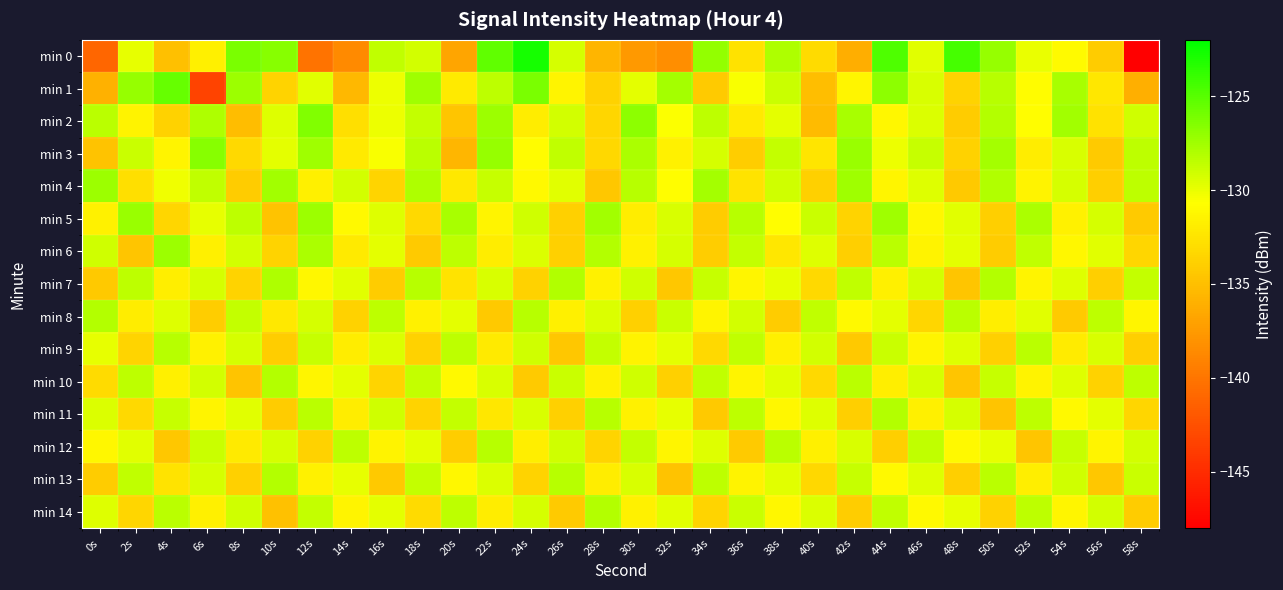

Reading left to right, transcribe all the data shown in this chart.

min 0: 0s=-141.0	2s=-129.9	4s=-134.9	6s=-131.7	8s=-126.3	10s=-126.6	12s=-140.1	14s=-138.6	16s=-128.5	18s=-129.2	20s=-136.7	22s=-125.3	24s=-122.8	26s=-129.3	28s=-135.6	30s=-137.6	32s=-138.3	34s=-127.0	36s=-132.6	38s=-127.9	40s=-133.1	42s=-136.2	44s=-124.7	46s=-129.7	48s=-124.4	50s=-127.1	52s=-130.0	54s=-131.0	56s=-134.2	58s=-148.1
min 1: 0s=-135.9	2s=-127.1	4s=-125.5	6s=-143.4	8s=-127.3	10s=-133.6	12s=-129.6	14s=-135.5	16s=-130.0	18s=-127.4	20s=-132.1	22s=-128.5	24s=-126.2	26s=-131.4	28s=-133.7	30s=-129.8	32s=-127.6	34s=-134.2	36s=-130.5	38s=-128.9	40s=-135.1	42s=-131.3	44s=-126.8	46s=-129.4	48s=-133.6	50s=-128.2	52s=-130.9	54s=-127.7	56s=-132.3	58s=-136.1
min 2: 0s=-128.3	2s=-131.5	4s=-133.7	6s=-127.9	8s=-135.2	10s=-129.6	12s=-126.4	14s=-132.8	16s=-130.1	18s=-128.7	20s=-134.5	22s=-127.3	24s=-131.9	26s=-129.2	28s=-133.4	30s=-126.8	32s=-130.6	34s=-128.4	36s=-132.1	38s=-129.8	40s=-135.3	42s=-127.7	44s=-131.2	46s=-129.5	48s=-134.1	50s=-128.1	52s=-130.8	54s=-127.5	56s=-132.6	58s=-129.1
min 3: 0s=-134.7	2s=-128.9	4s=-131.4	6s=-126.6	8s=-133.2	10s=-129.8	12s=-127.4	14s=-132.1	16s=-130.5	18s=-128.3	20s=-135.6	22s=-127.1	24s=-130.9	26s=-128.6	28s=-133.3	30s=-127.8	32s=-131.6	34s=-129.3	36s=-134.0	38s=-128.7	40s=-132.4	42s=-127.2	44s=-130.1	46s=-128.8	48s=-133.7	50s=-127.6	52s=-131.9	54s=-129.4	56s=-134.2	58s=-128.5
min 4: 0s=-127.3	2s=-132.8	4s=-130.2	6s=-128.6	8s=-134.1	10s=-127.5	12s=-131.7	14s=-129.2	16s=-133.5	18s=-127.9	20s=-132.2	22s=-128.8	24s=-131.1	26s=-129.7	28s=-134.4	30s=-128.2	32s=-130.8	34s=-127.6	36s=-132.5	38s=-129.1	40s=-133.8	42s=-127.4	44s=-131.3	46s=-129.6	48s=-134.3	50s=-128.0	52s=-131.5	54s=-129.3	56s=-133.9	58s=-128.4
min 5: 0s=-131.6	2s=-127.2	4s=-133.4	6s=-129.9	8s=-128.5	10s=-134.7	12s=-127.3	14s=-131.1	16s=-129.6	18s=-133.2	20s=-127.7	22s=-131.4	24s=-129.1	26s=-133.8	28s=-127.5	30s=-131.9	32s=-129.4	34s=-134.1	36s=-128.2	38s=-130.8	40s=-128.9	42s=-133.6	44s=-127.4	46s=-131.2	48s=-129.7	50s=-133.9	52s=-127.8	54s=-131.6	56s=-129.3	58s=-134.2
min 6: 0s=-129.1	2s=-134.5	4s=-127.3	6s=-131.7	8s=-129.2	10s=-133.6	12s=-127.8	14s=-132.1	16s=-129.8	18s=-134.2	20s=-128.4	22s=-131.9	24s=-129.5	26s=-133.8	28s=-128.1	30s=-131.6	32s=-129.3	34s=-134.0	36s=-128.7	38s=-132.3	40s=-129.6	42s=-133.9	44s=-128.3	46s=-131.5	48s=-129.8	50s=-134.1	52s=-128.6	54s=-131.2	56s=-129.7	58s=-133.4
min 7: 0s=-134.3	2s=-128.5	4s=-131.8	6s=-129.3	8s=-133.6	10s=-127.9	12s=-131.2	14s=-129.7	16s=-134.1	18s=-128.2	20s=-132.5	22s=-129.4	24s=-133.7	26s=-128.0	28s=-131.6	30s=-129.1	32s=-134.4	34s=-128.8	36s=-131.3	38s=-129.9	40s=-133.2	42s=-128.6	44s=-131.7	46s=-129.2	48s=-134.5	50s=-128.1	52s=-131.4	54s=-129.6	56s=-133.9	58s=-128.7
min 8: 0s=-128.1	2s=-131.9	4s=-129.6	6s=-134.0	8s=-128.7	10s=-132.2	12s=-129.3	14s=-133.7	16s=-128.4	18s=-131.6	20s=-129.8	22s=-134.3	24s=-128.2	26s=-131.7	28s=-129.5	30s=-133.8	32s=-128.9	34s=-131.4	36s=-129.2	38s=-134.1	40s=-128.6	42s=-131.1	44s=-129.8	46s=-133.4	48s=-128.3	50s=-131.8	52s=-129.7	54s=-134.2	56s=-128.5	58s=-131.3
min 9: 0s=-129.9	2s=-133.5	4s=-128.2	6s=-131.6	8s=-129.3	10s=-134.0	12s=-128.8	14s=-131.9	16s=-129.5	18s=-133.7	20s=-128.4	22s=-132.1	24s=-129.1	26s=-134.4	28s=-128.7	30s=-131.5	32s=-129.8	34s=-133.2	36s=-128.6	38s=-131.7	40s=-129.2	42s=-134.3	44s=-128.9	46s=-131.4	48s=-129.6	50s=-133.8	52s=-128.3	54s=-132.0	56s=-129.4	58s=-133.9
min 10: 0s=-133.1	2s=-128.4	4s=-131.7	6s=-129.2	8s=-134.6	10s=-128.1	12s=-131.3	14s=-129.8	16s=-133.5	18s=-128.7	20s=-131.1	22s=-129.4	24s=-134.2	26s=-128.9	28s=-131.6	30s=-129.1	32s=-133.8	34s=-128.6	36s=-131.4	38s=-129.7	40s=-133.2	42s=-128.3	44s=-131.8	46s=-129.3	48s=-134.5	50s=-128.8	52s=-131.5	54s=-129.6	56s=-133.7	58s=-128.5
min 11: 0s=-129.5	2s=-133.2	4s=-128.8	6s=-131.4	8s=-129.7	10s=-134.1	12s=-128.3	14s=-131.9	16s=-129.1	18s=-133.6	20s=-128.7	22s=-132.3	24s=-129.4	26s=-133.8	28s=-128.2	30s=-131.6	32s=-129.9	34s=-134.3	36s=-128.5	38s=-131.2	40s=-129.6	42s=-133.9	44s=-128.1	46s=-131.7	48s=-129.3	50s=-134.6	52s=-128.4	54s=-131.1	56s=-129.8	58s=-133.4
min 12: 0s=-131.2	2s=-129.7	4s=-134.4	6s=-128.9	8s=-132.1	10s=-129.3	12s=-133.7	14s=-128.5	16s=-131.5	18s=-129.8	20s=-134.0	22s=-128.2	24s=-131.8	26s=-129.1	28s=-133.5	30s=-128.7	32s=-131.3	34s=-129.6	36s=-134.2	38s=-128.3	40s=-131.7	42s=-129.4	44s=-133.9	46s=-128.6	48s=-131.1	50s=-129.9	52s=-134.5	54s=-128.8	56s=-131.4	58s=-129.2
min 13: 0s=-134.1	2s=-128.6	4s=-132.5	6s=-129.3	8s=-133.8	10s=-128.1	12s=-131.6	14s=-129.9	16s=-134.3	18s=-128.7	20s=-131.2	22s=-129.5	24s=-133.6	26s=-128.2	28s=-131.9	30s=-129.4	32s=-134.7	34s=-128.4	36s=-131.5	38s=-129.7	40s=-133.3	42s=-128.8	44s=-131.1	46s=-129.6	48s=-133.9	50s=-128.3	52s=-131.8	54s=-129.1	56s=-134.4	58s=-128.9
min 14: 0s=-129.6	2s=-133.4	4s=-128.3	6s=-131.7	8s=-129.1	10s=-134.8	12s=-128.7	14s=-131.4	16s=-129.8	18s=-133.1	20s=-128.5	22s=-131.9	24s=-129.3	26s=-134.2	28s=-128.1	30s=-131.6	32s=-129.7	34s=-133.5	36s=-128.9	38s=-131.2	40s=-129.5	42s=-134.0	44s=-128.6	46s=-131.1	48s=-129.9	50s=-133.7	52s=-128.4	54s=-131.3	56s=-129.2	58s=-134.1